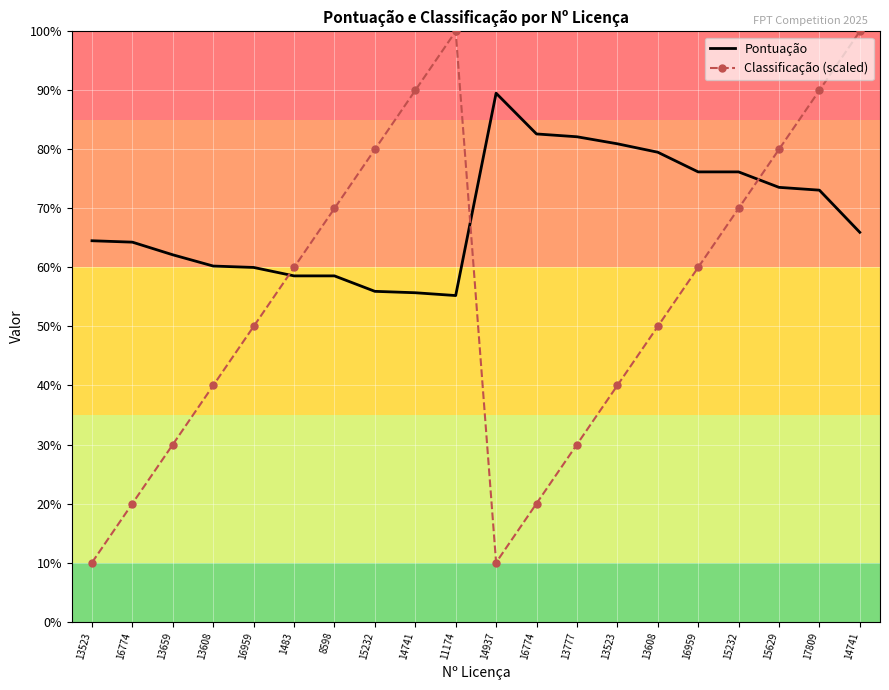

Which series has the widest spread of values?

Classificação (scaled)